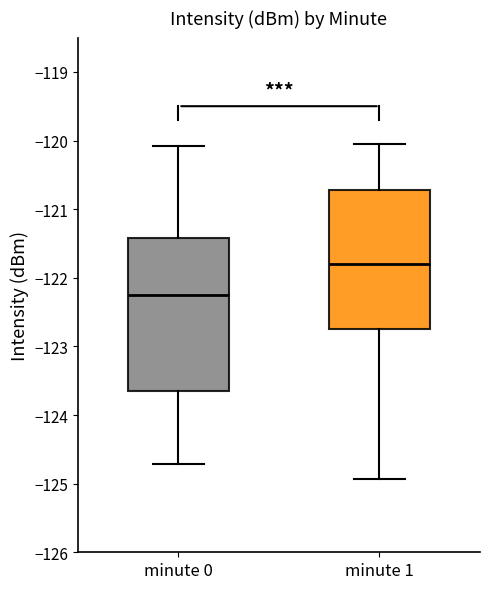

Where is the lower edge of the box for minute 1 on the y-axis? The values are not printed on the chart, so give them approximately, as read against the axis.

-122.7